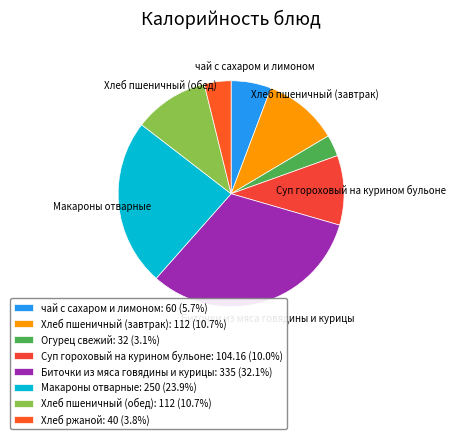

How many segments does this pie chart have?

8